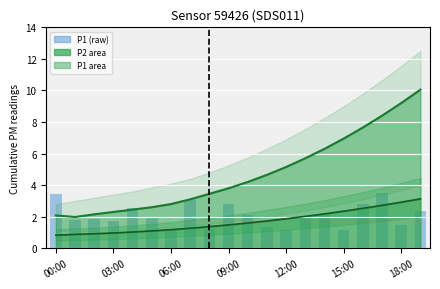

True or false: P1 has a value of 10.2 at 15:00.

False